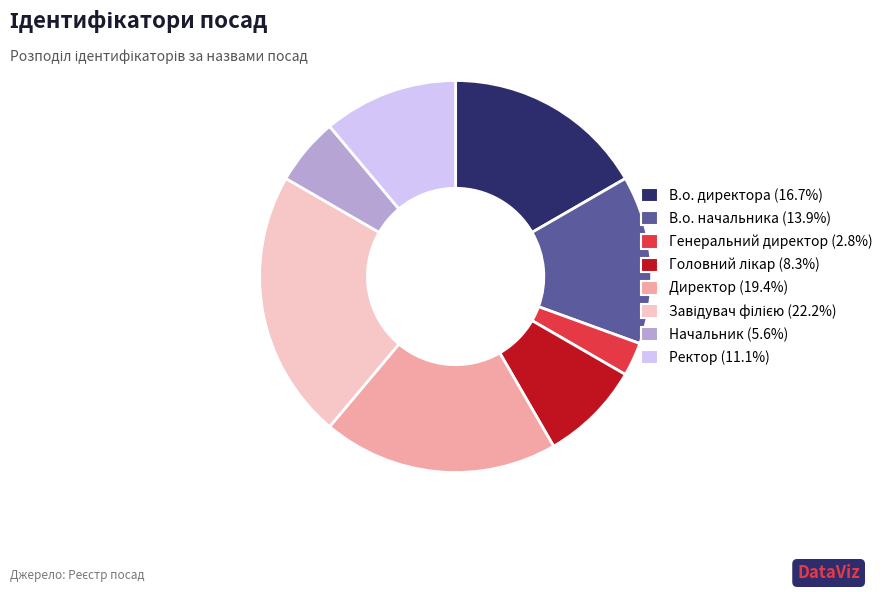

Is the sum of В.о. директора and В.о. начальника greater than half?

No